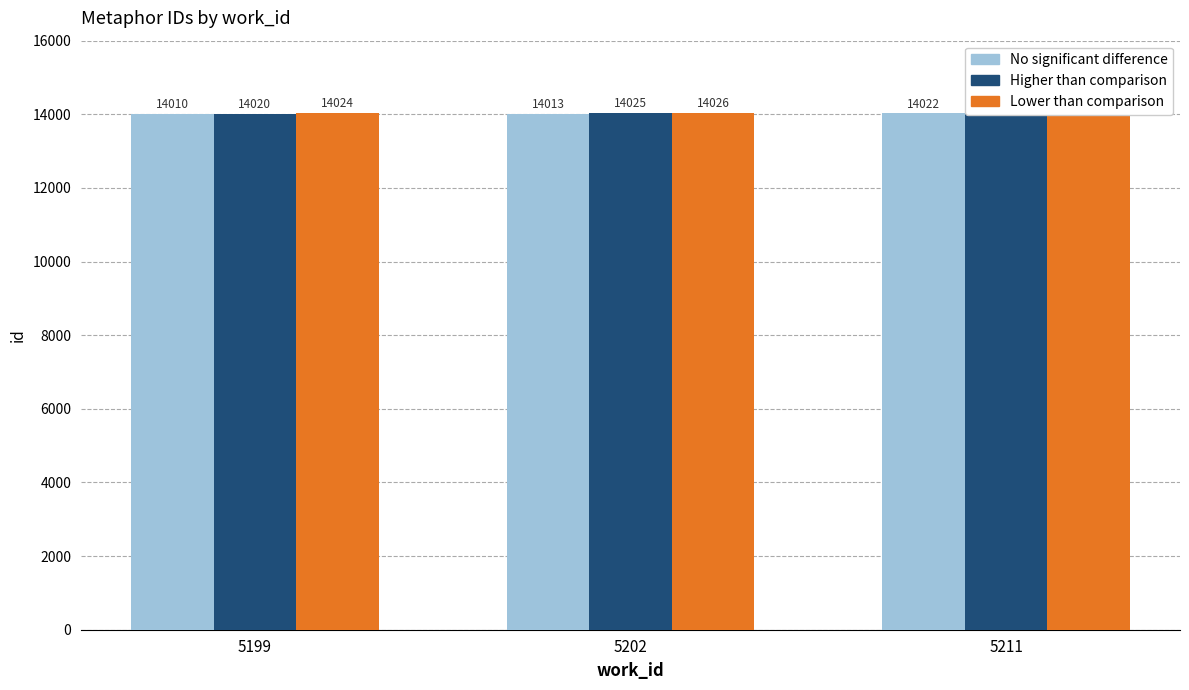

Is the value of Lower than comparison at 5199 greater than the value of Higher than comparison at 5202?

No